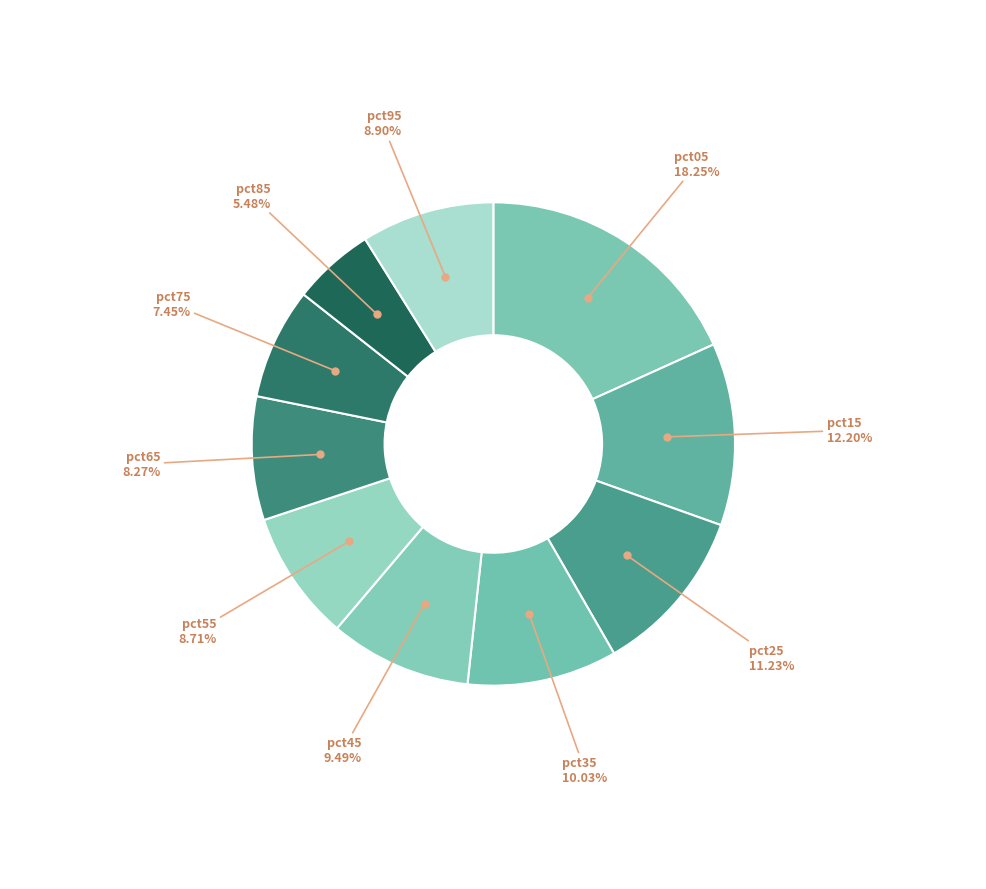

What percentage is the pct55 slice, to the nearest percent?

9%